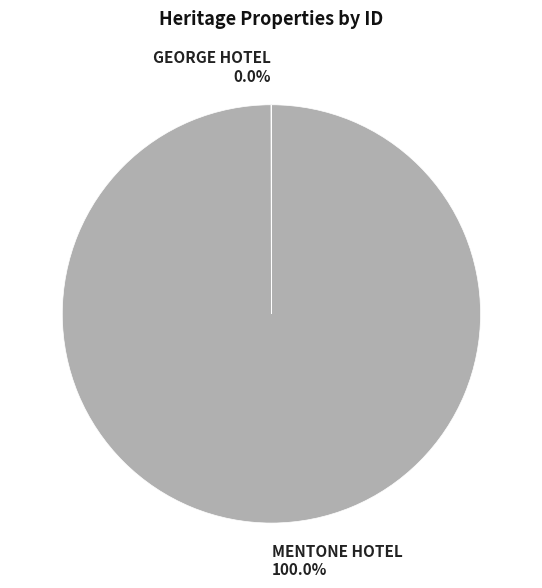

Is there a majority slice in this chart?

Yes